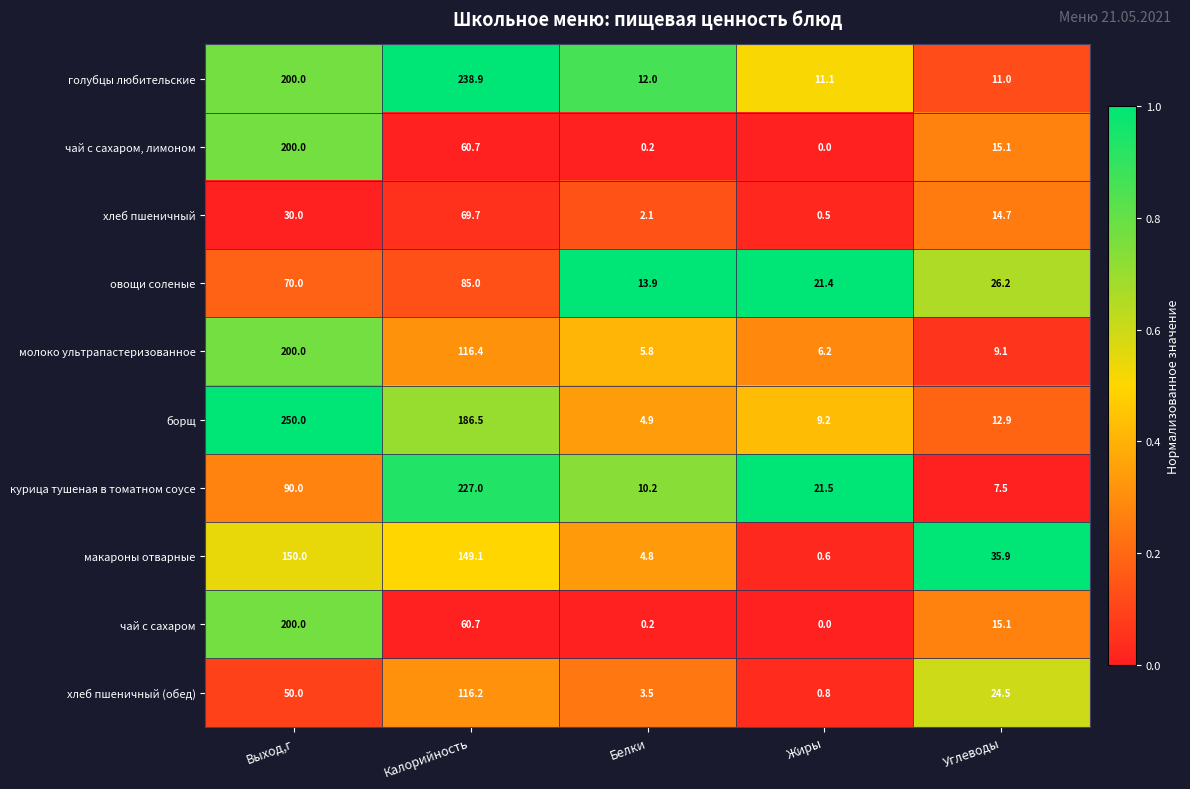

What is the spread (max minus min) of values at Углеводы?

28.4